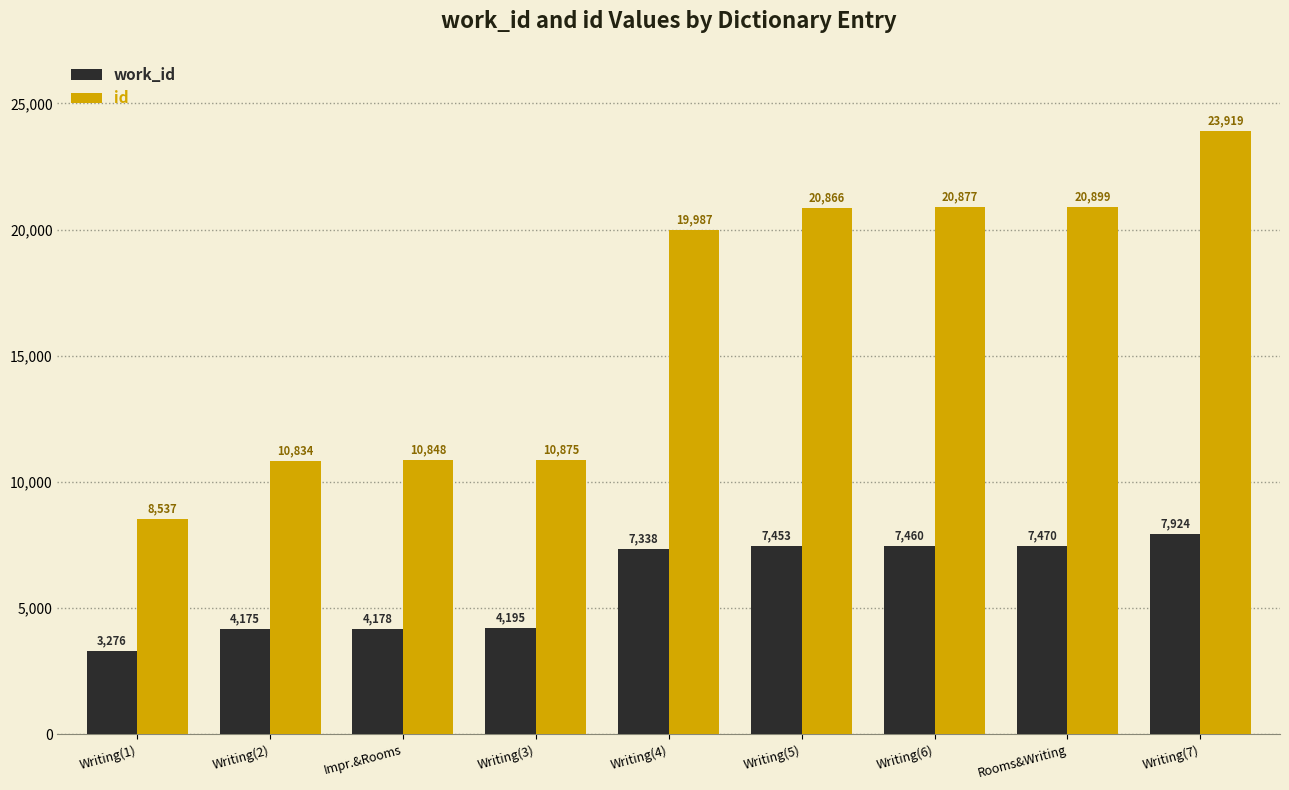

Rank the categories by work_id value from highest to lowest.

Writing(7), Rooms&Writing, Writing(6), Writing(5), Writing(4), Writing(3), Impr.&Rooms, Writing(2), Writing(1)